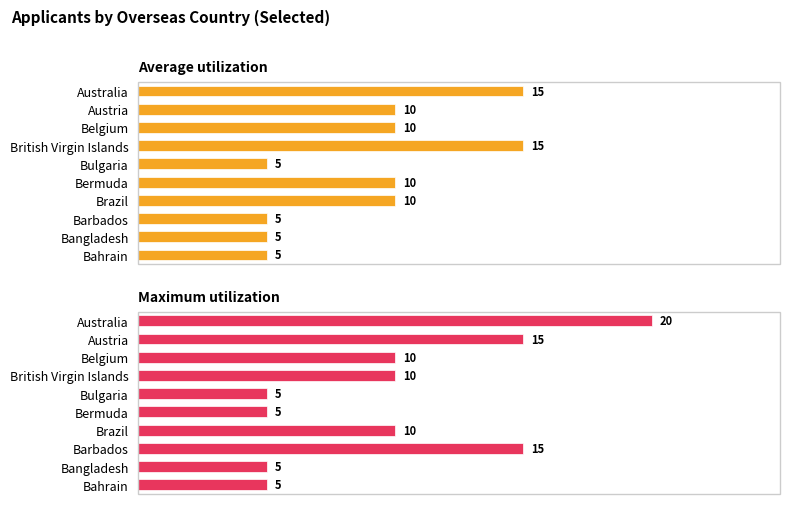

What is the sum of all Average utilization values?

90